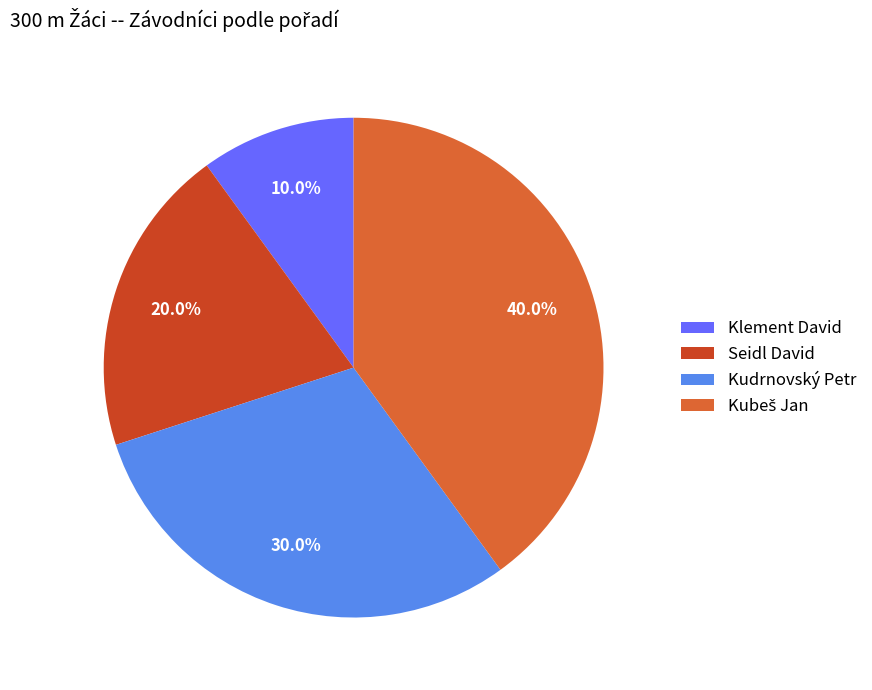

To the nearest percent, what is the combined percentage of Klement David and Seidl David?

30%